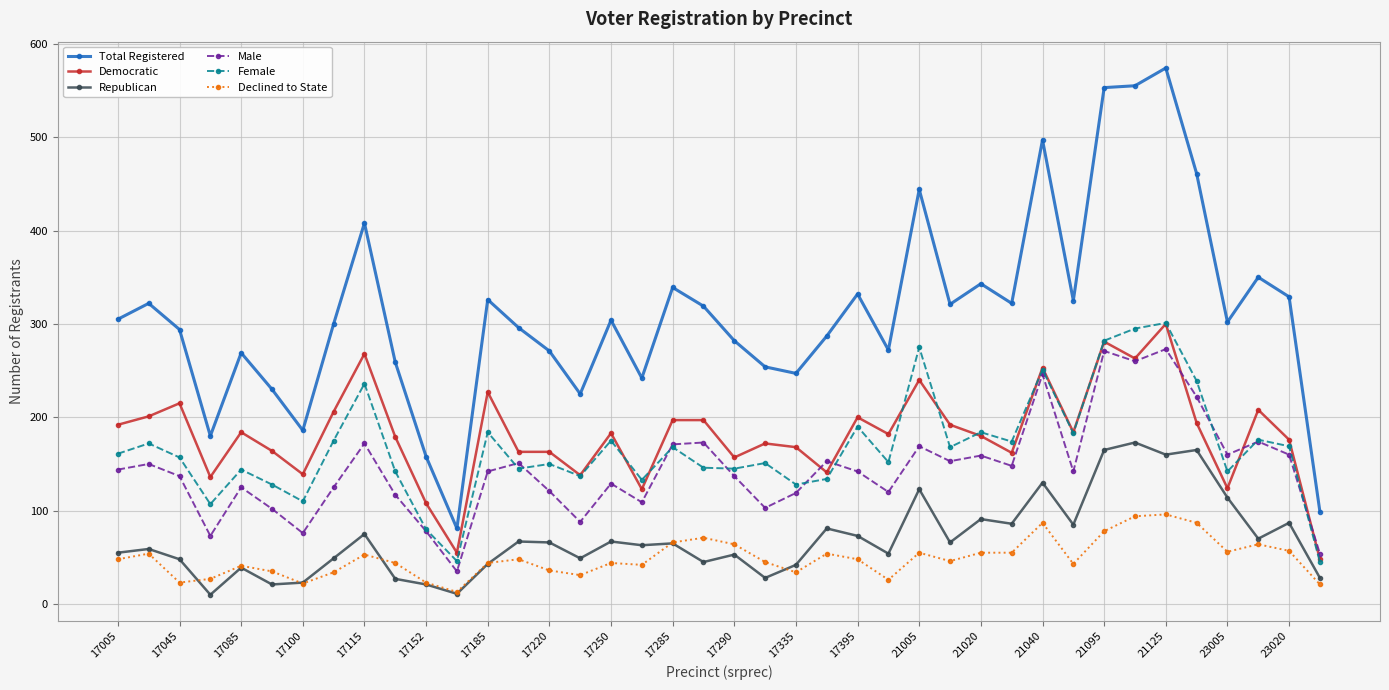

What are all the series names shown in the legend?

Total Registered, Democratic, Republican, Male, Female, Declined to State